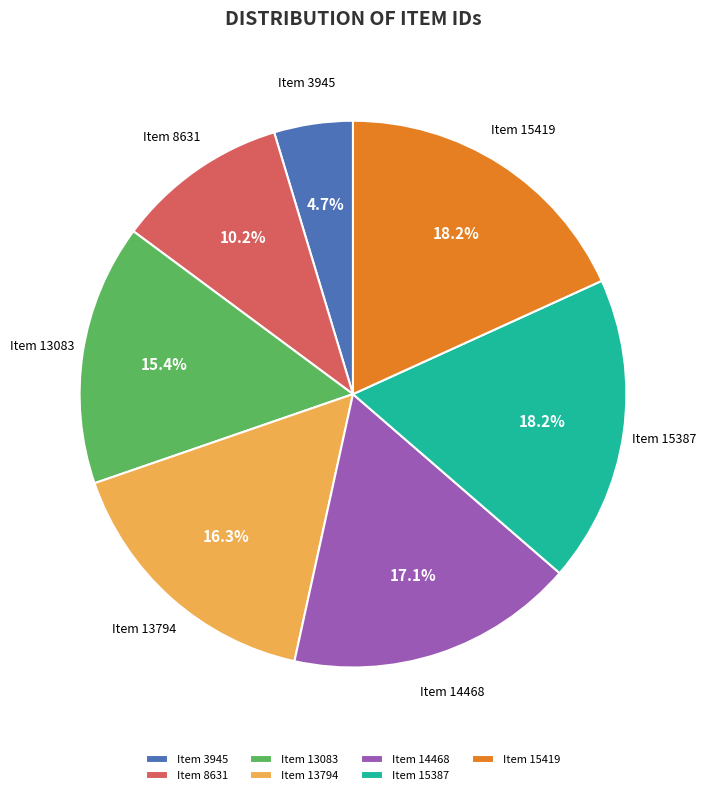

What is the smallest slice in the pie chart?

Item 3945